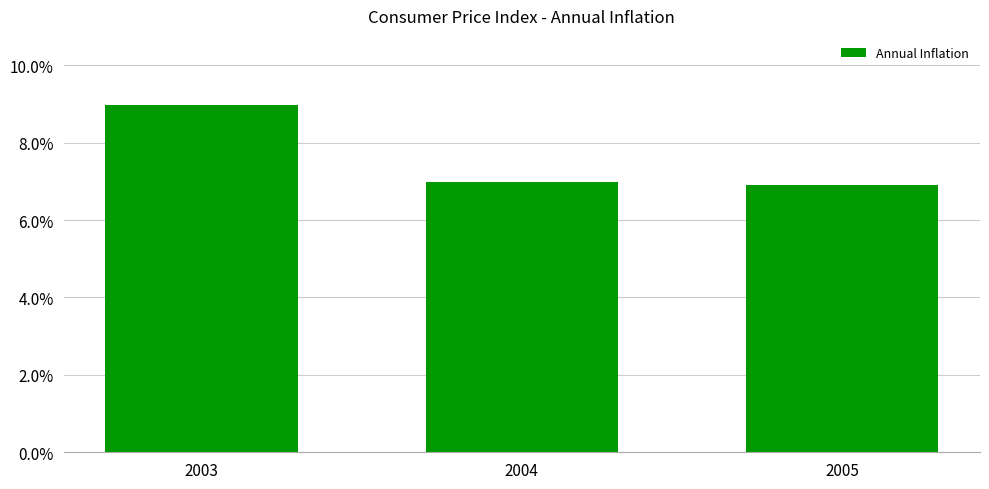

What is the difference between the maximum and minimum values?

2.1